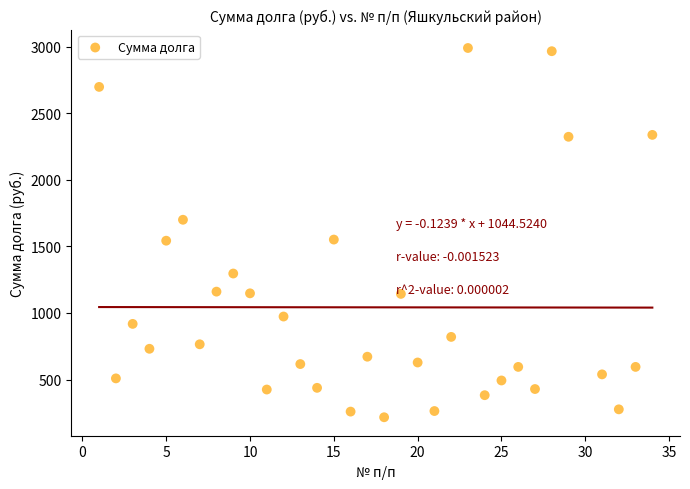

What is the range of X values (max minus min)?

33.0